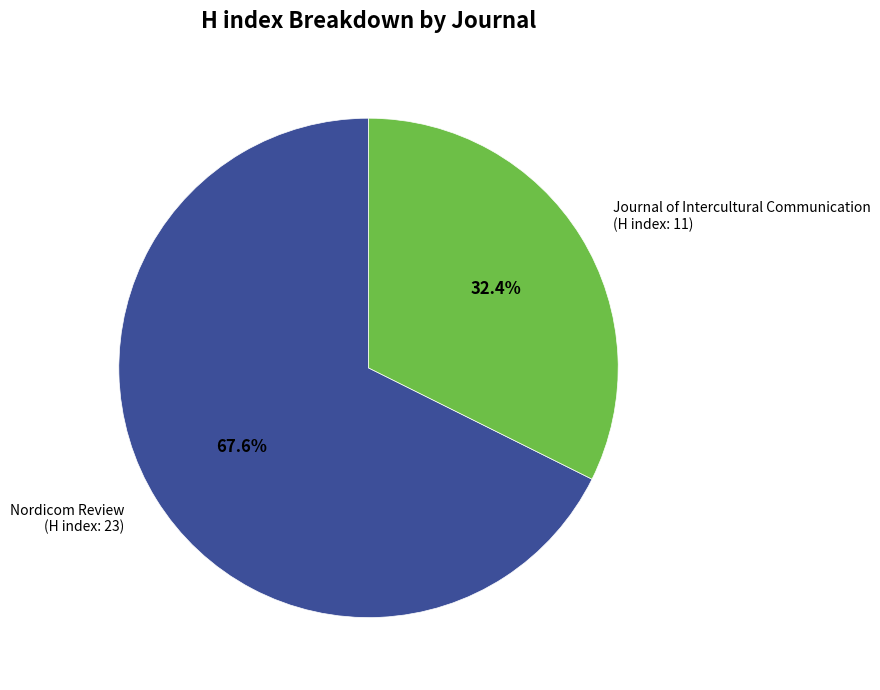

Is there a majority slice in this chart?

Yes